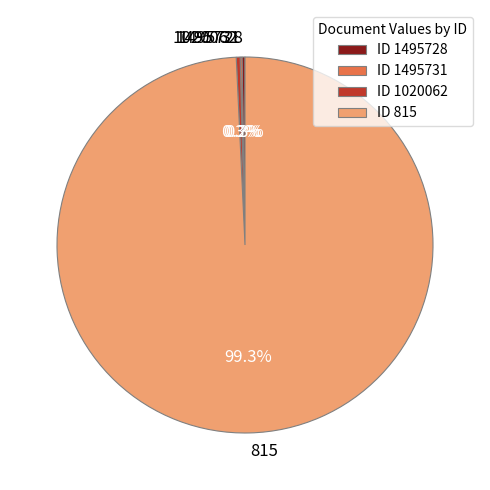

Does 815 represent more than half of the total?

Yes